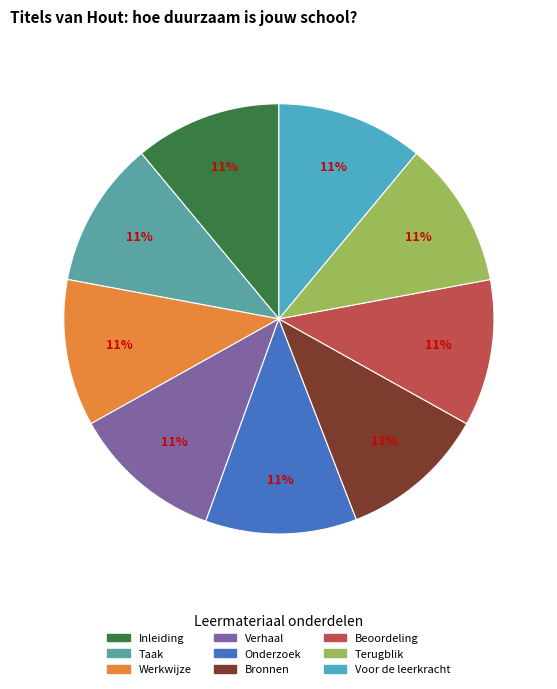

Count the number of slices in the pie.

9